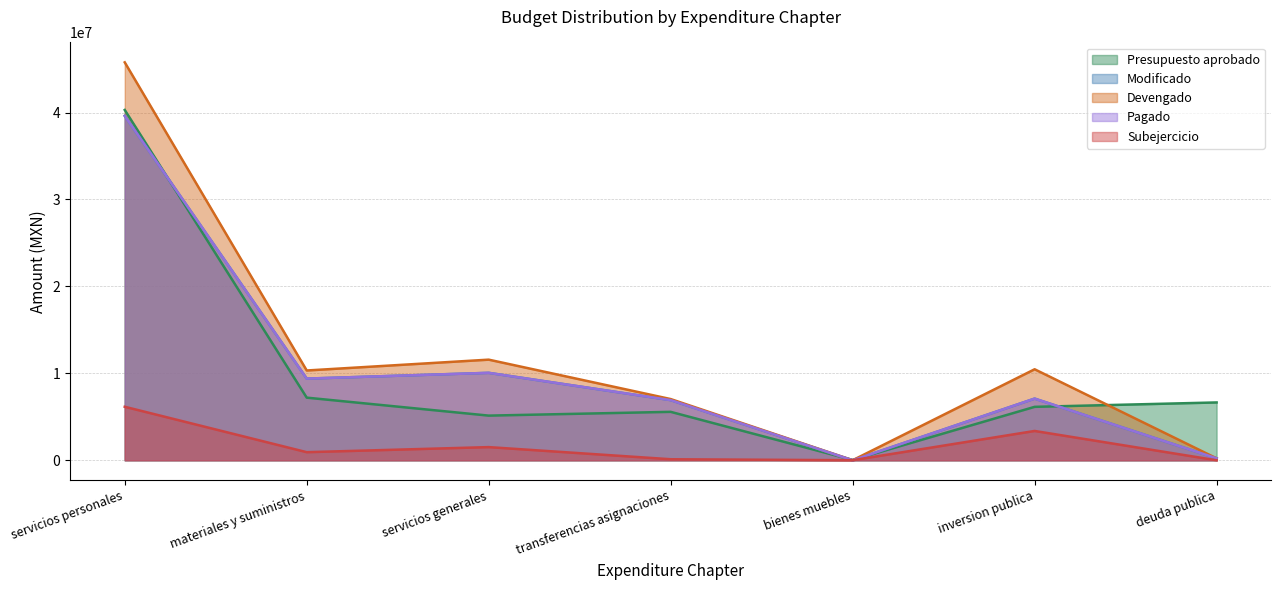

What is the approximate value of Modificado at deuda publica?

224286.5